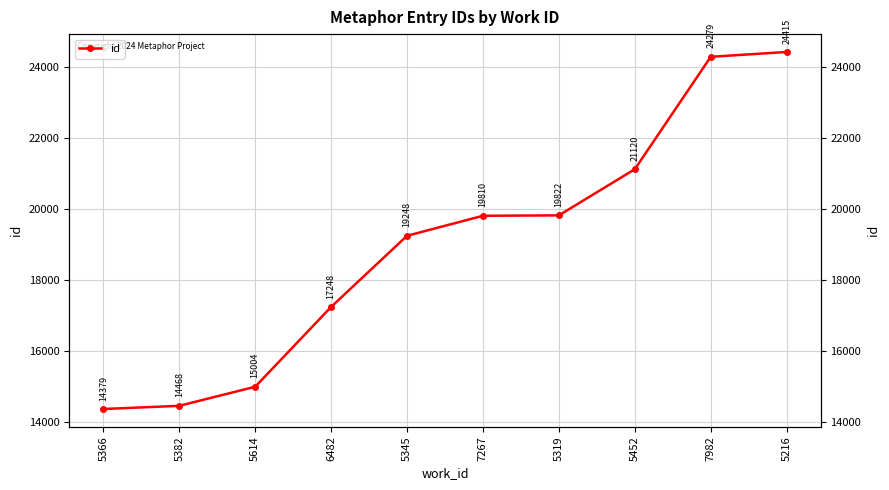

Read the value at 5345, to the nearest 100.

19200